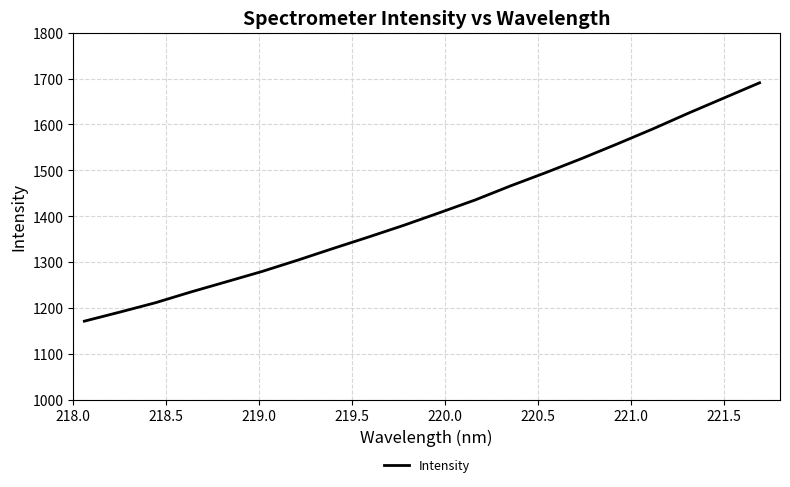

What is the smallest value displayed?

1171.7